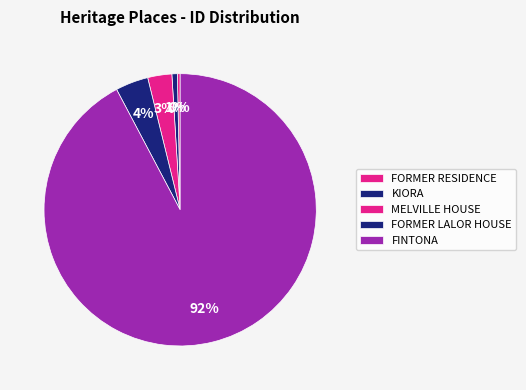

How much of the chart is everything except KIORA?

99.4%